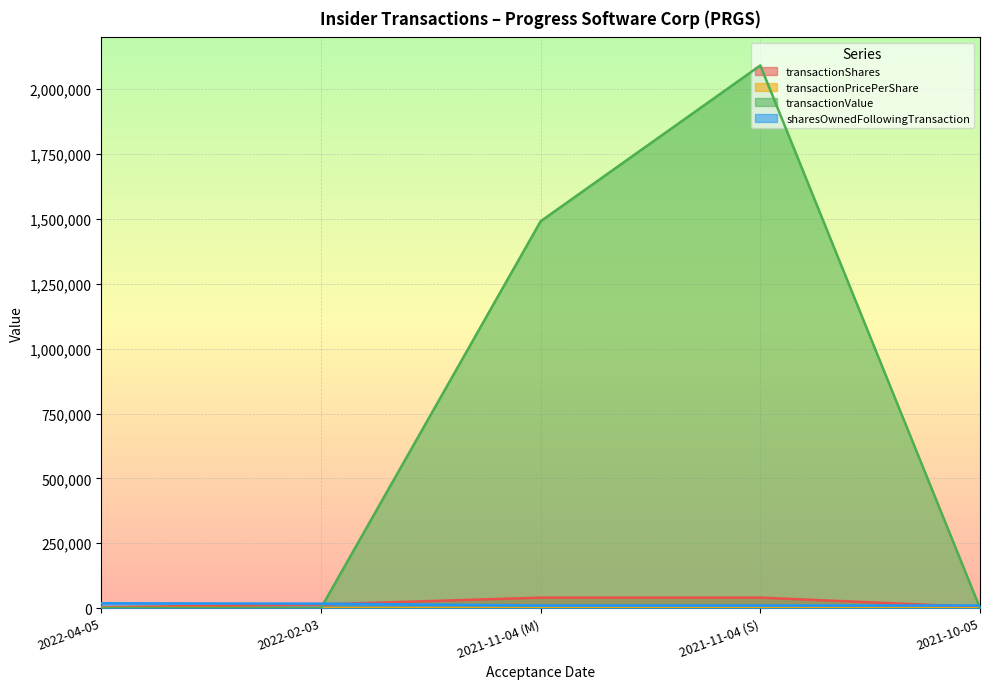

True or false: transactionShares and transactionValue cross at least once.

True